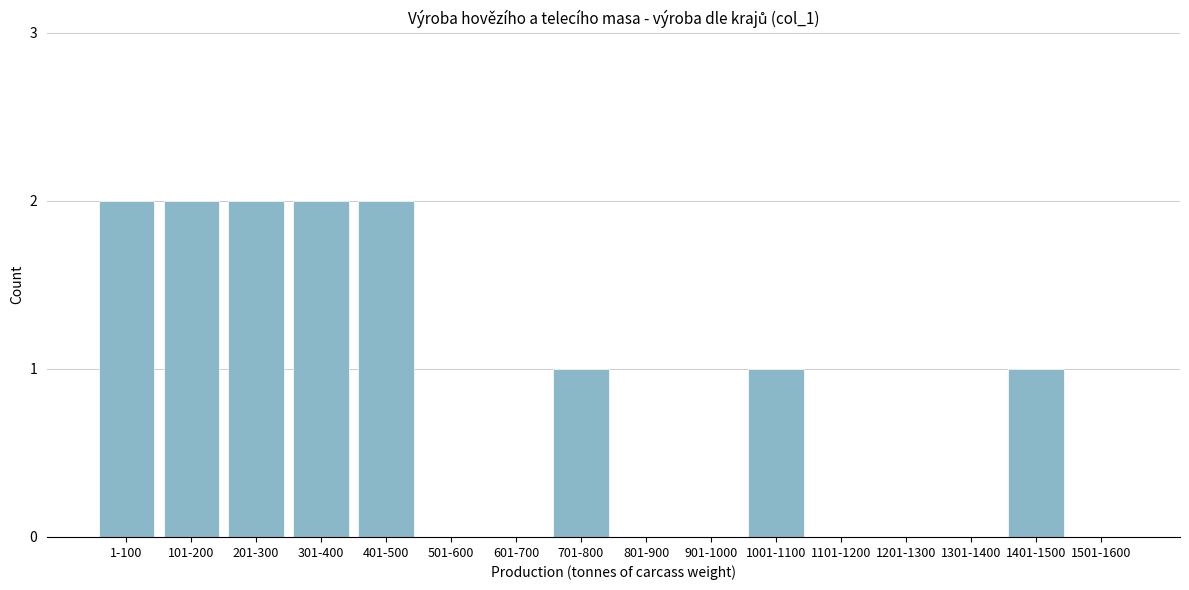

Reading left to right, extract all data points from this chart.

1-100=2	101-200=2	201-300=2	301-400=2	401-500=2	501-600=0	601-700=0	701-800=1	801-900=0	901-1000=0	1001-1100=1	1101-1200=0	1201-1300=0	1301-1400=0	1401-1500=1	1501-1600=0